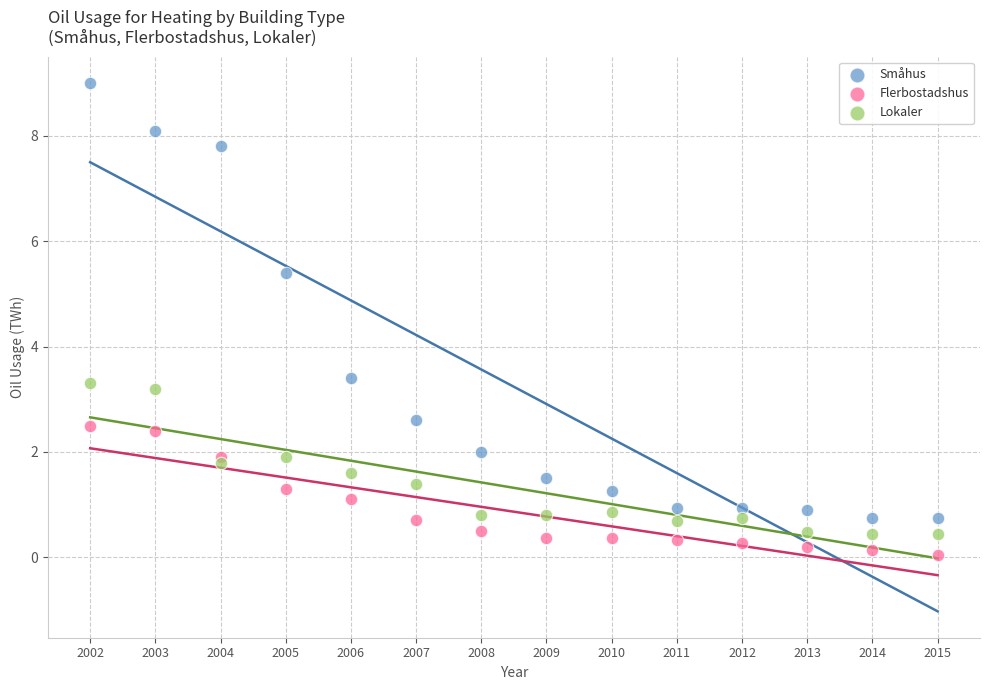

Which series reaches the maximum Y coordinate?

Småhus